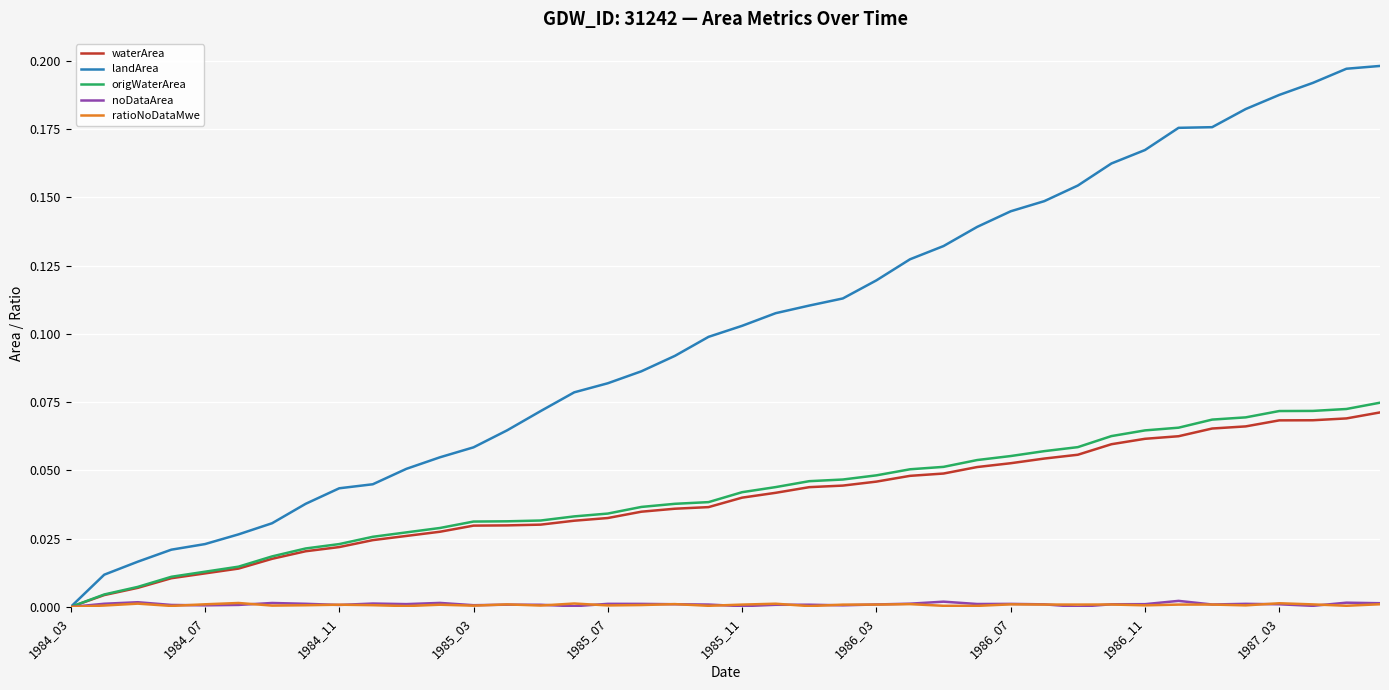

Which series has the largest range (max minus min)?

landArea